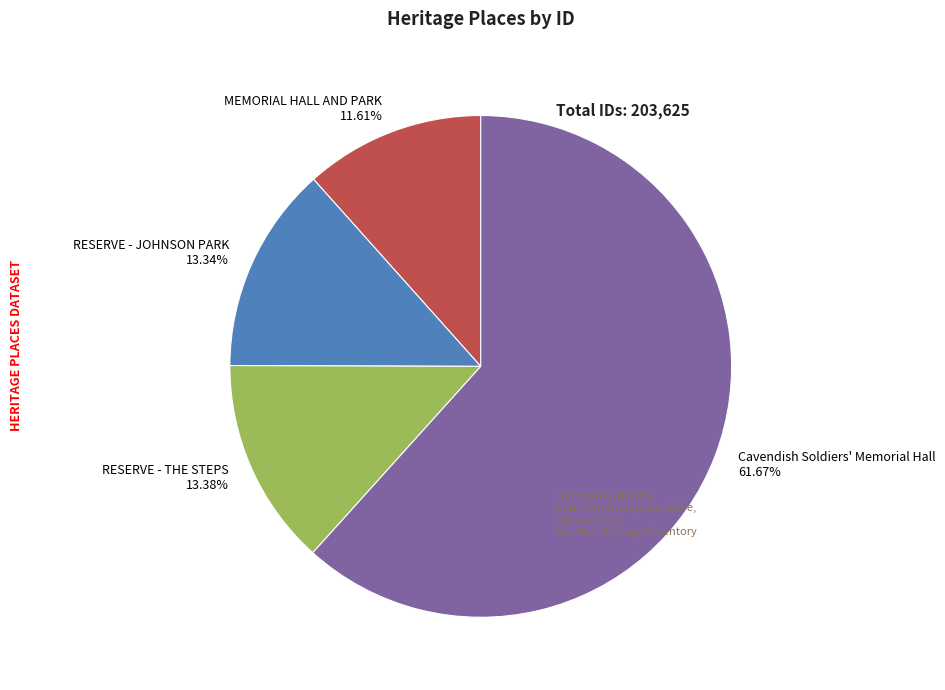

Is RESERVE - THE STEPS the majority of the pie?

No